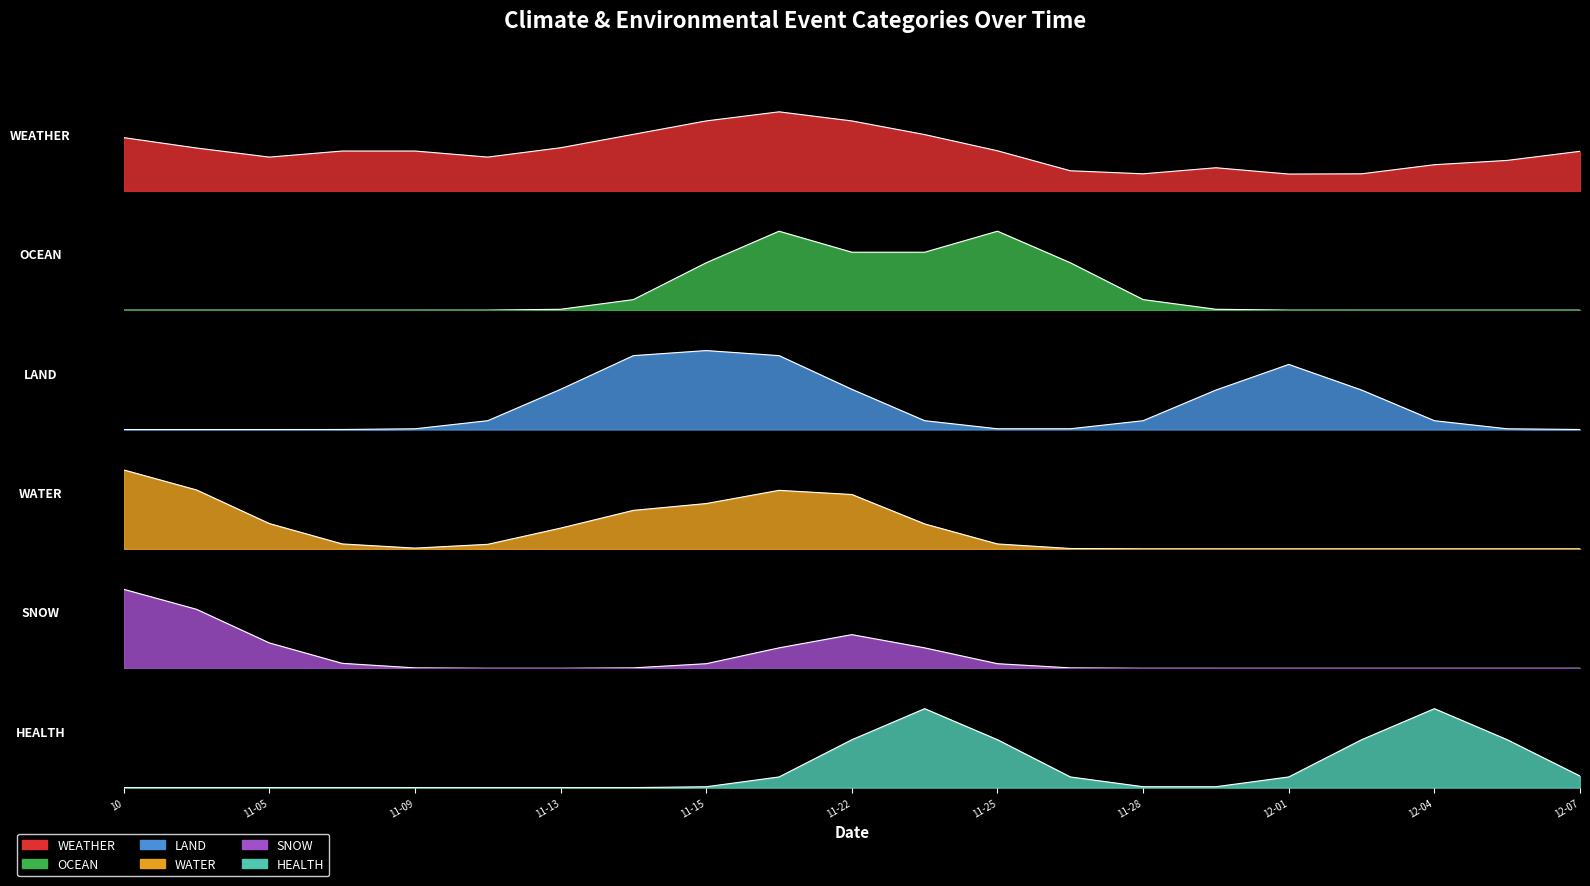

What is the sum of all SNOW values?

3